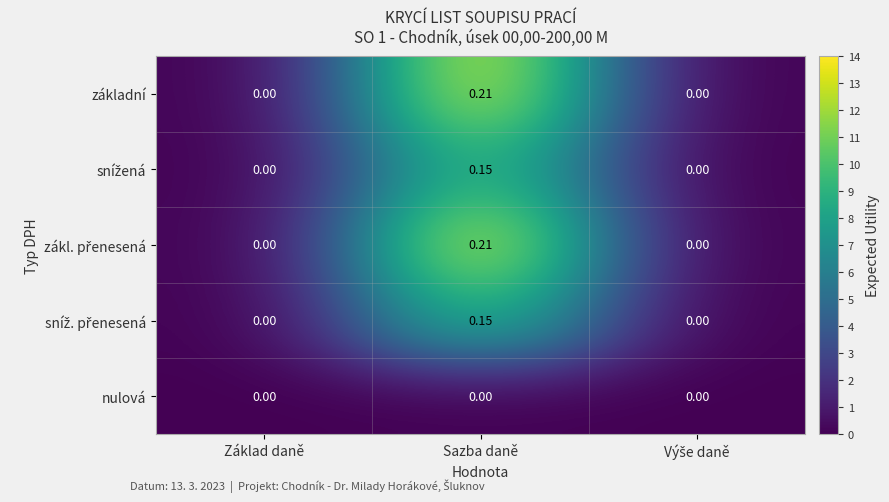

How many data points does each series have?

3